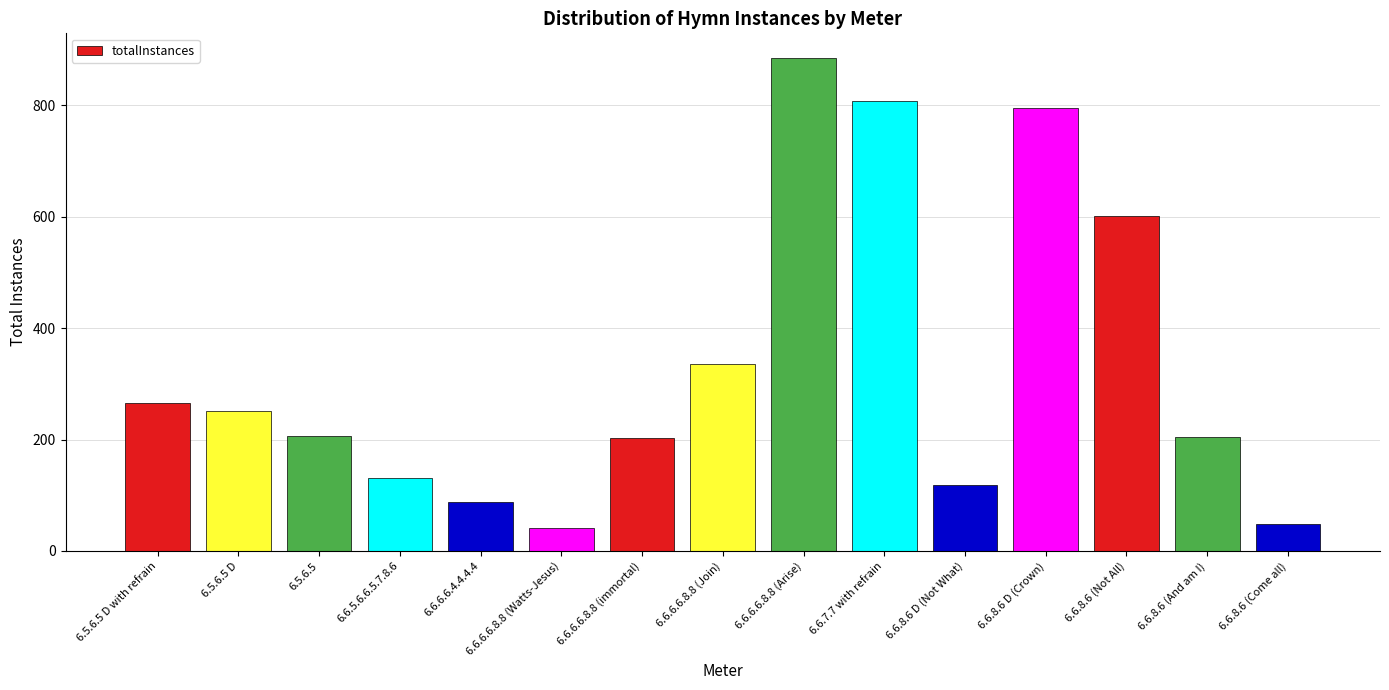

Where is the data nearest to the value 463?

6.6.6.6.8.8 (Join)